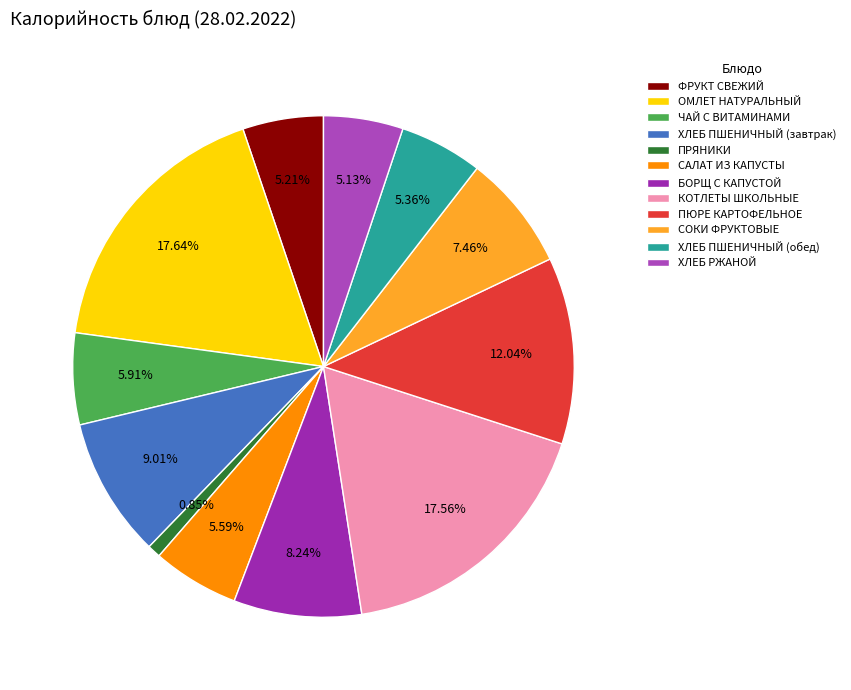

Is it true that КОТЛЕТЫ ШКОЛЬНЫЕ is 18% of the pie?

True